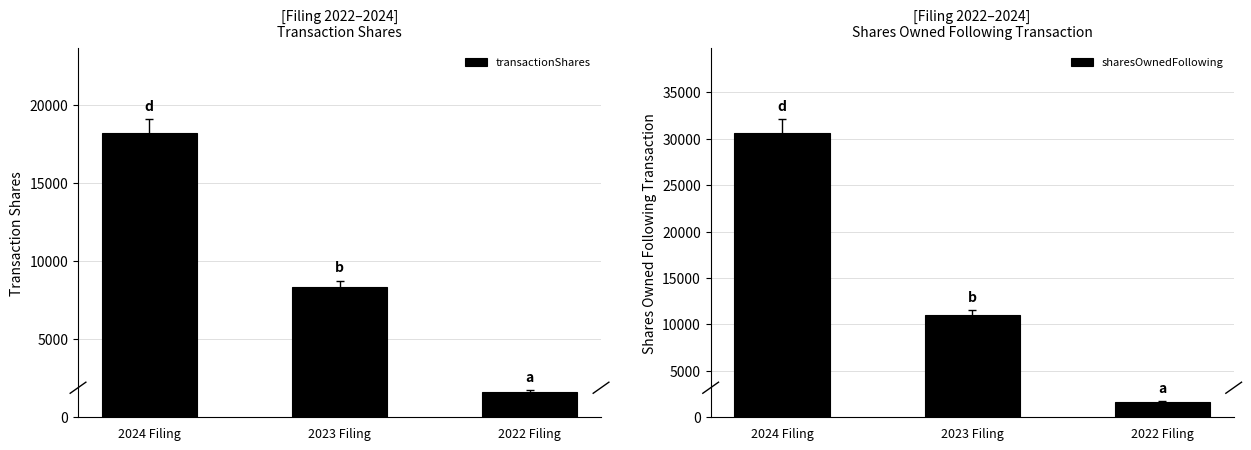

How many data points in sharesOwnedFollowing are less than 10986?

1